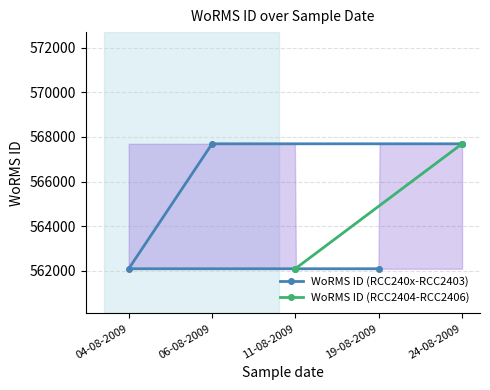

What is the value of the WoRMS ID (RCC240x-RCC2403) point at the 1st from the left?

562097